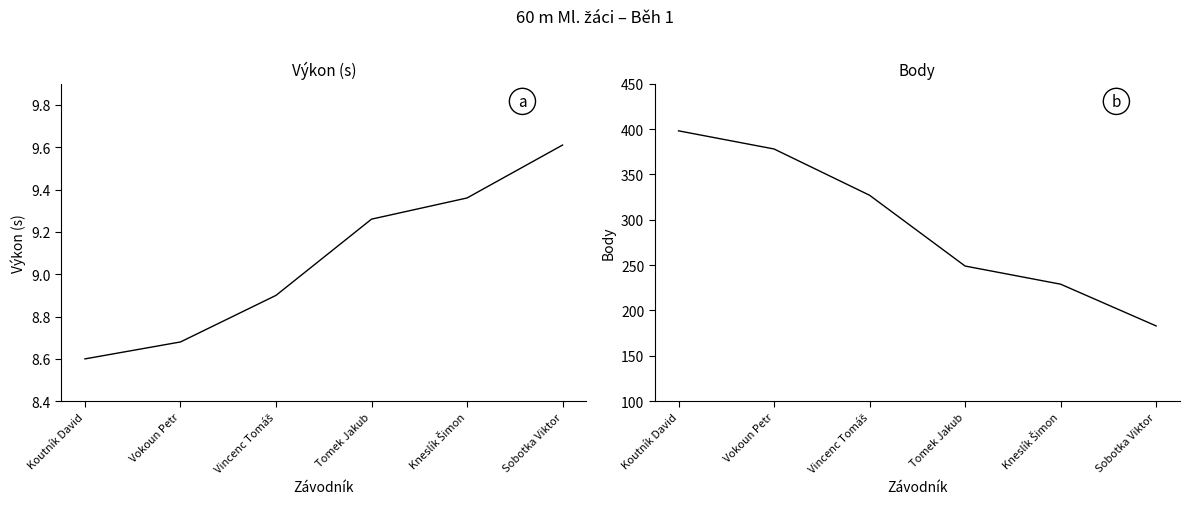

Which series changed the most between Vincenc Tomáš and Kneslík Šimon?

Body